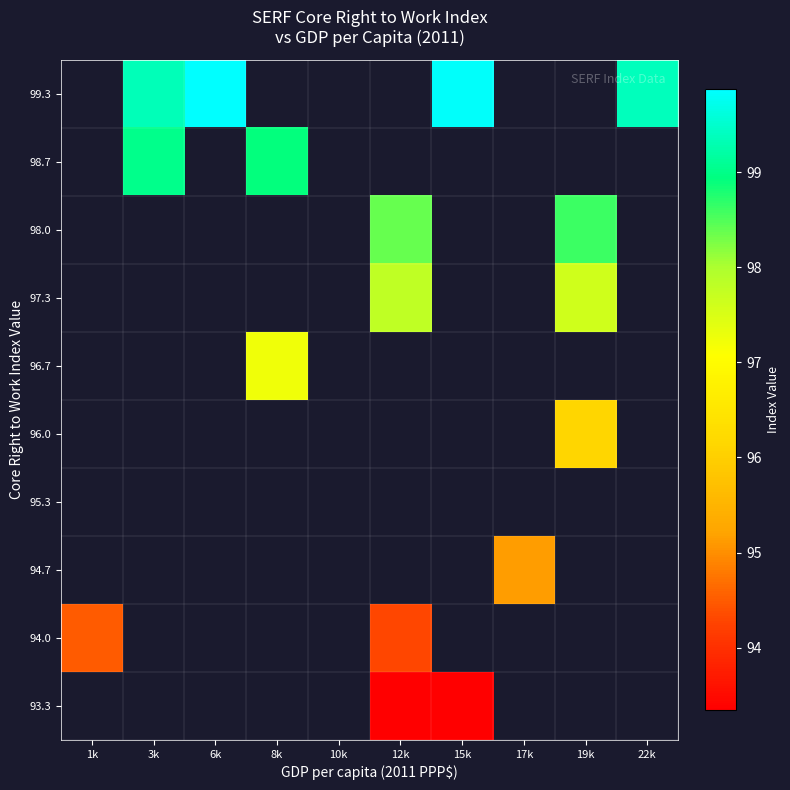

What is the difference between the highest and lowest values at 15k?

6.5